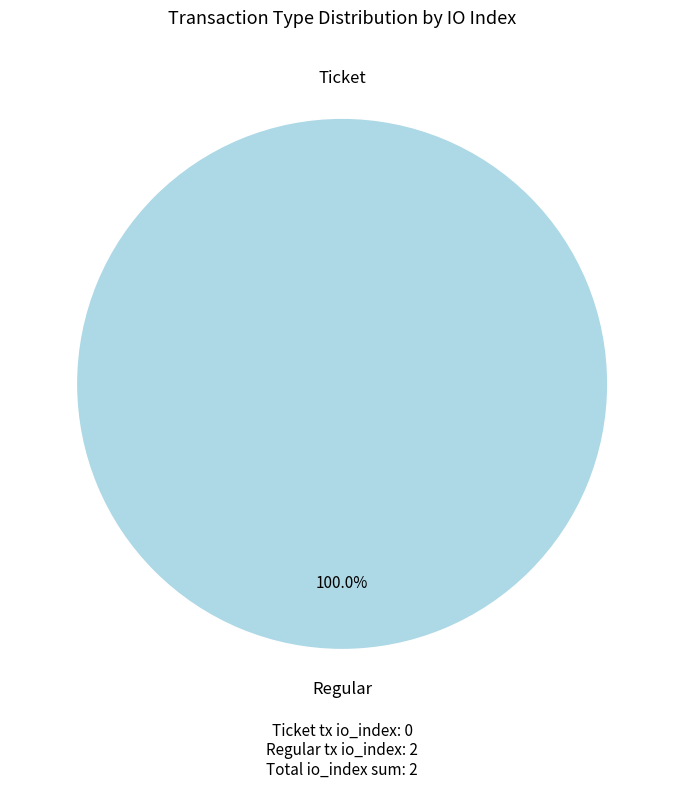

To the nearest percent, what is the difference between the largest and smallest slice percentages?

100%